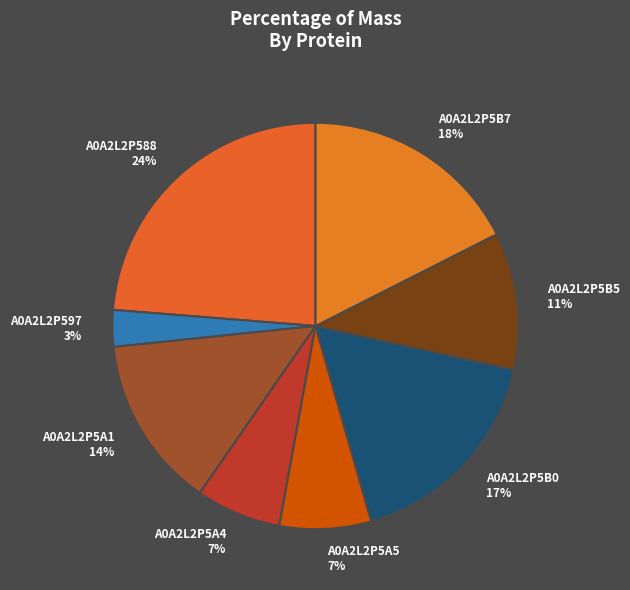

What percentage is the A0A2L2P588 slice, to the nearest percent?

24%